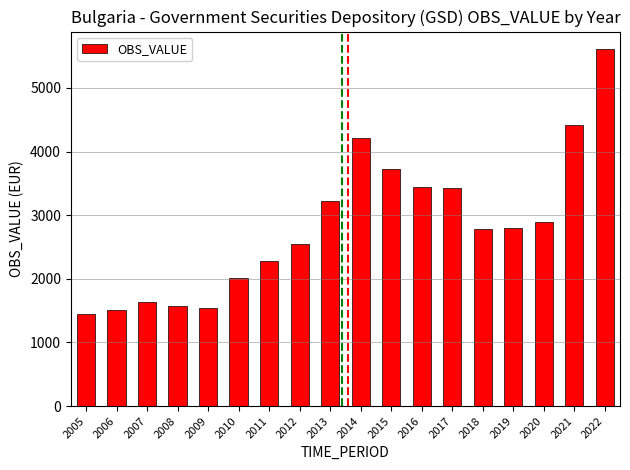

True or false: the data shows 936.1 at 2019.

False